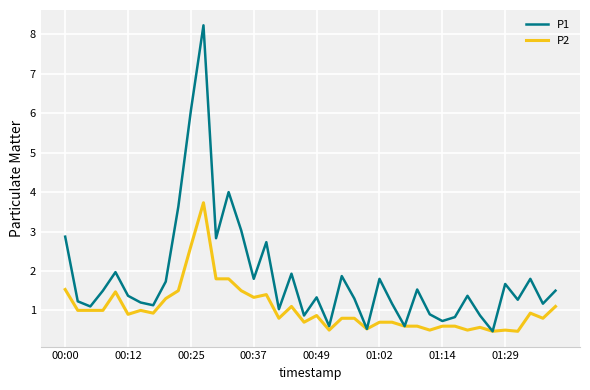

Does the chart display data point markers on the line(s)?

No